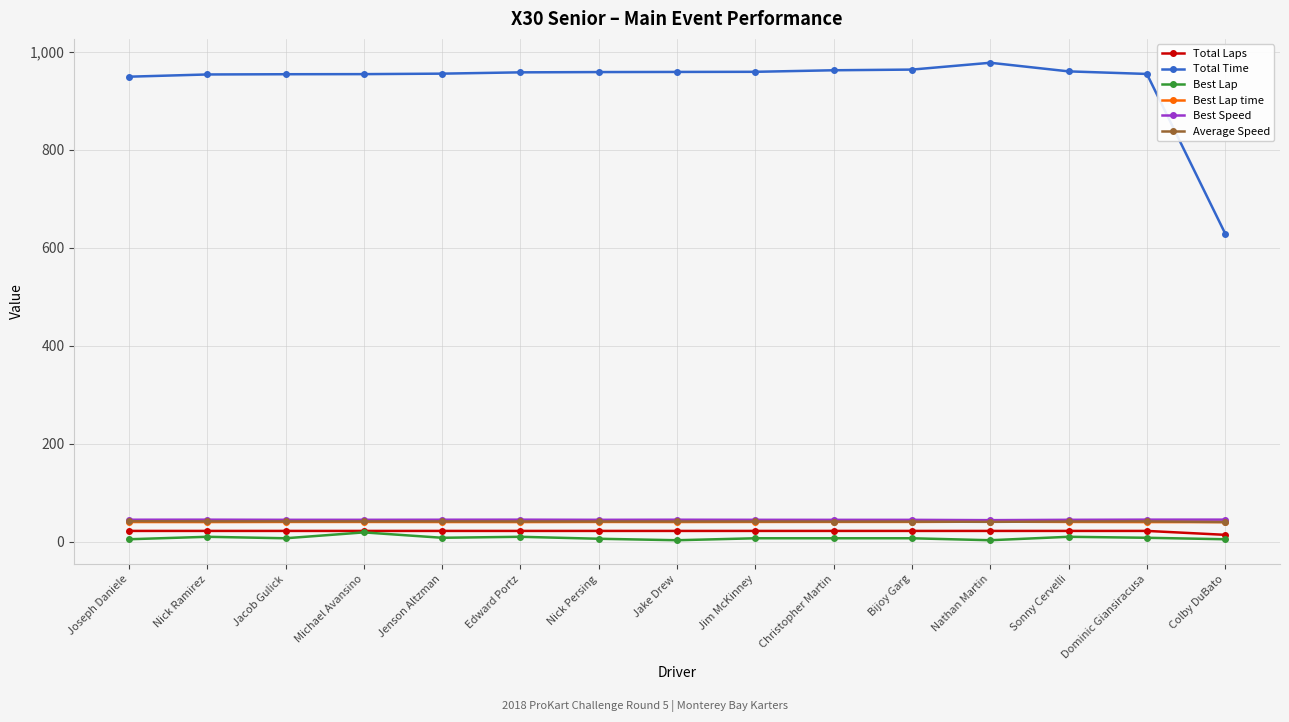

True or false: Average Speed and Total Time cross at least once.

False